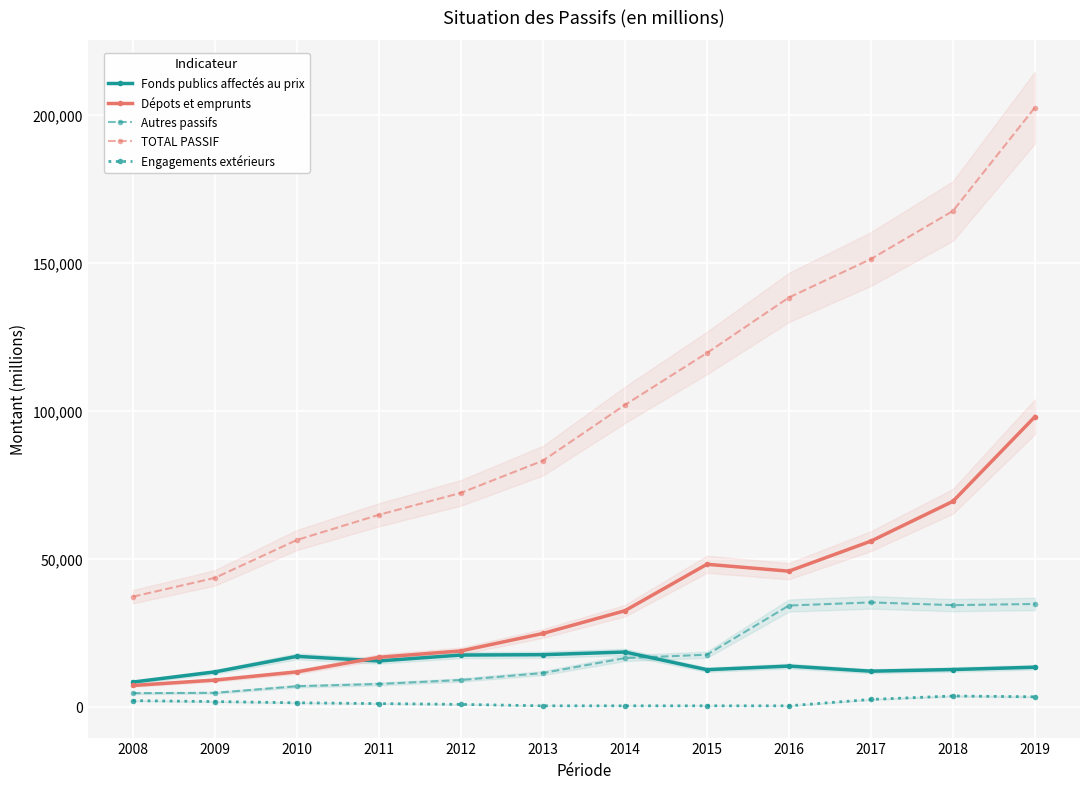

List the series in order of their peak value, lowest first.

Engagements extérieurs, Fonds publics affectés au prix, Autres passifs, Dépots et emprunts, TOTAL PASSIF